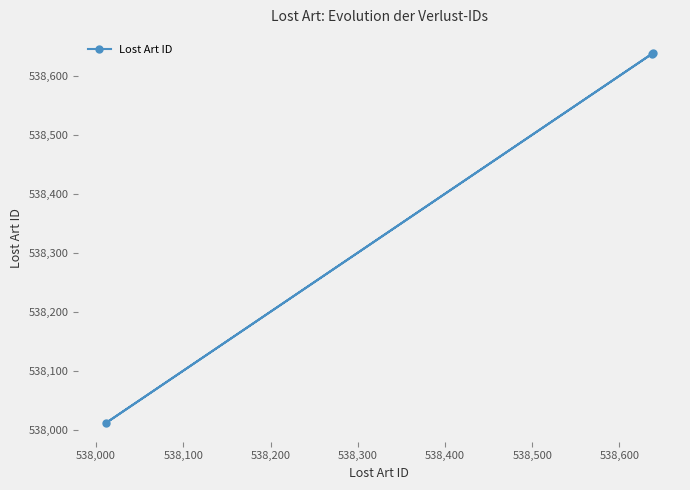

What is the average value?

538429